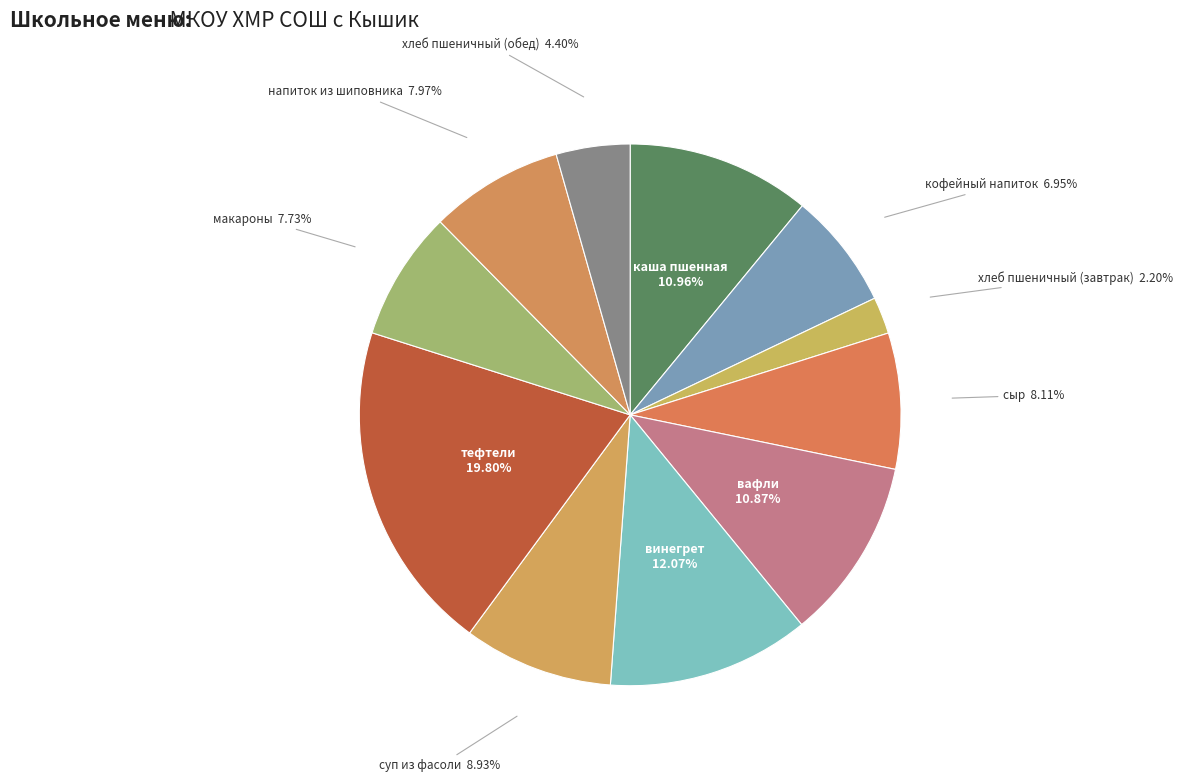

Is there any slice that represents more than half of the pie?

No